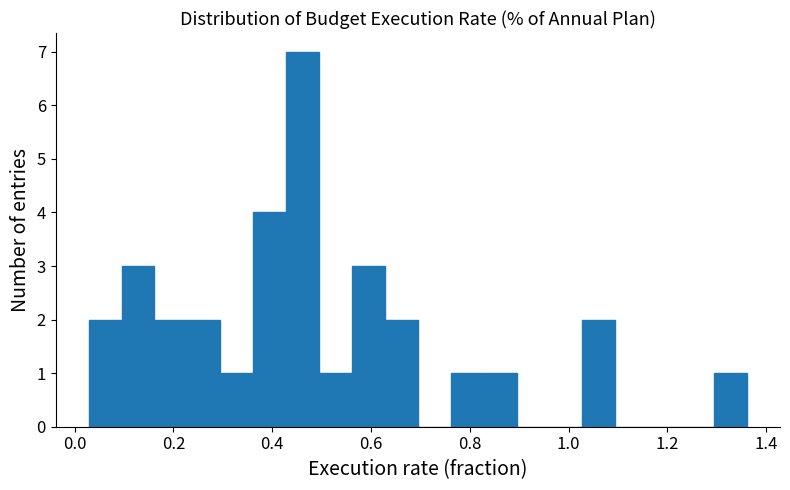

Around what value on the x-axis is the tallest bar? Give the approximate position of its centre, as read against the axis.

0.46